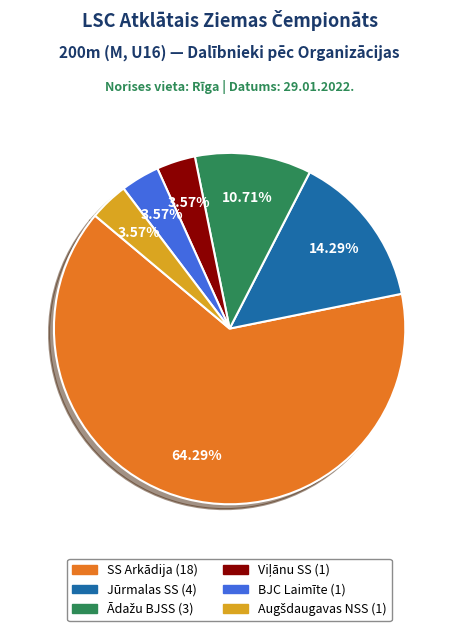

Count the number of slices in the pie.

6